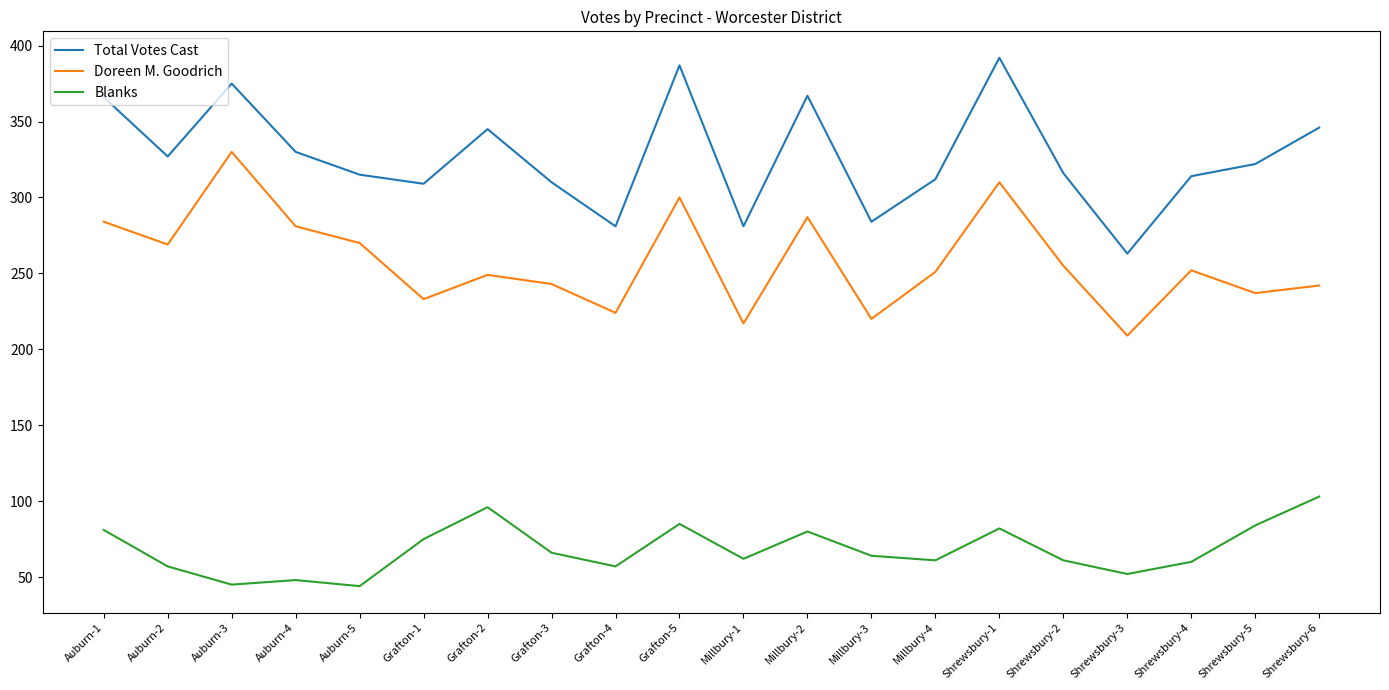

What is the sum of the Doreen M. Goodrich values at Auburn-1 and Grafton-5?

584